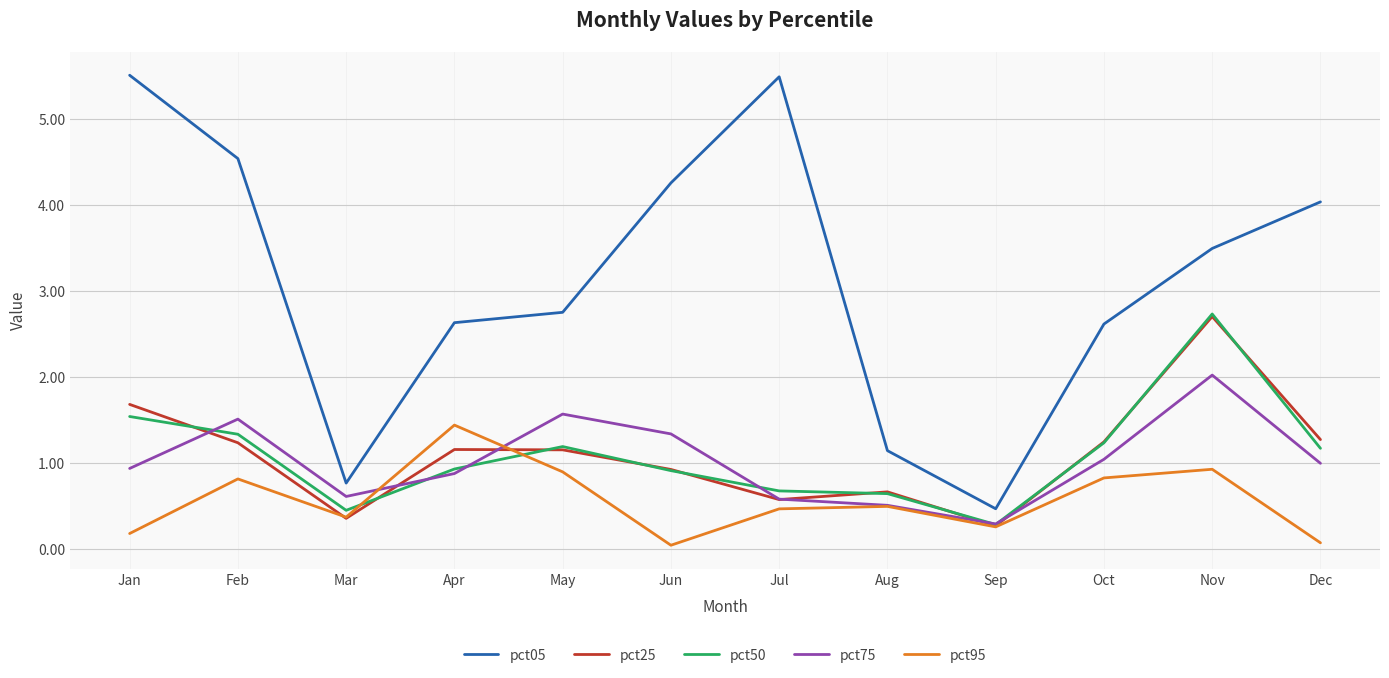

What is the greatest value displayed?

5.5